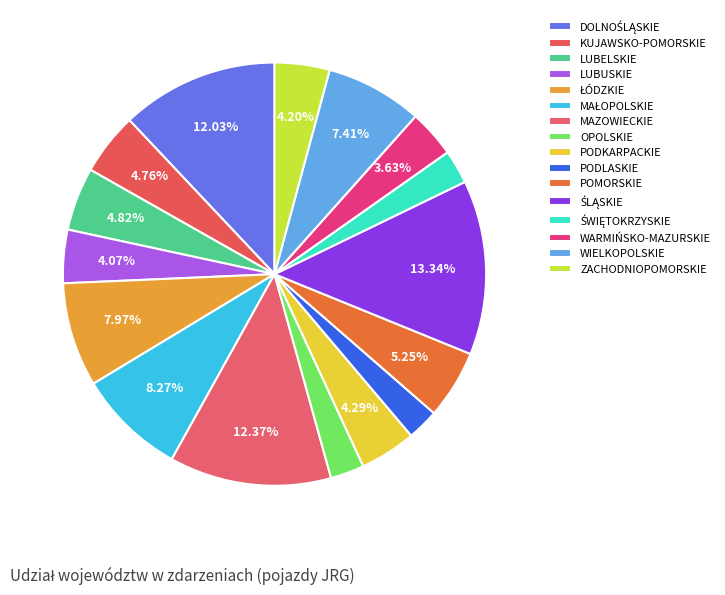

What percentage is the LUBUSKIE slice, to the nearest percent?

4%